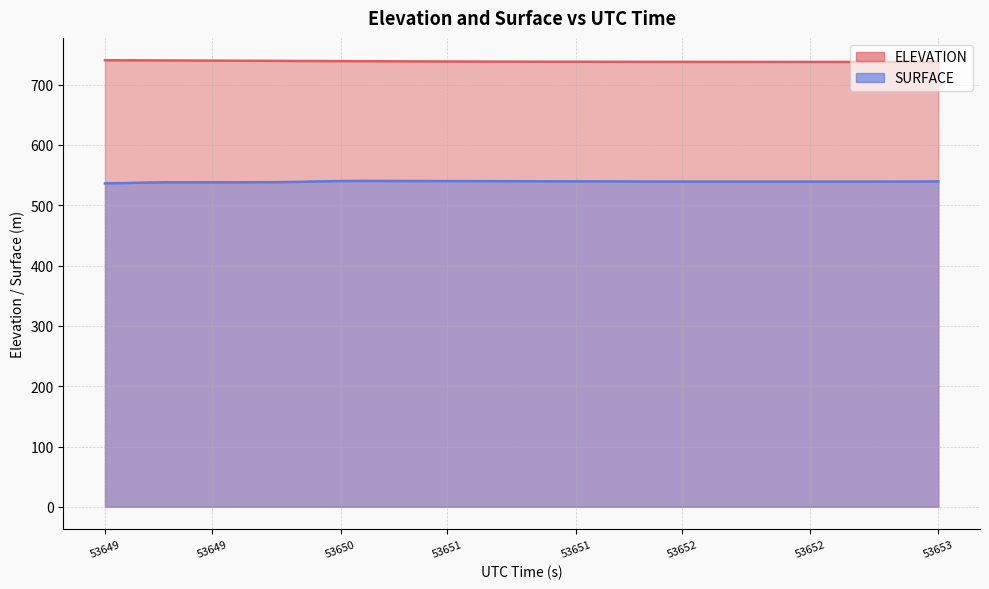

What is the value of the ELEVATION point at the 1st from the left?

740.4